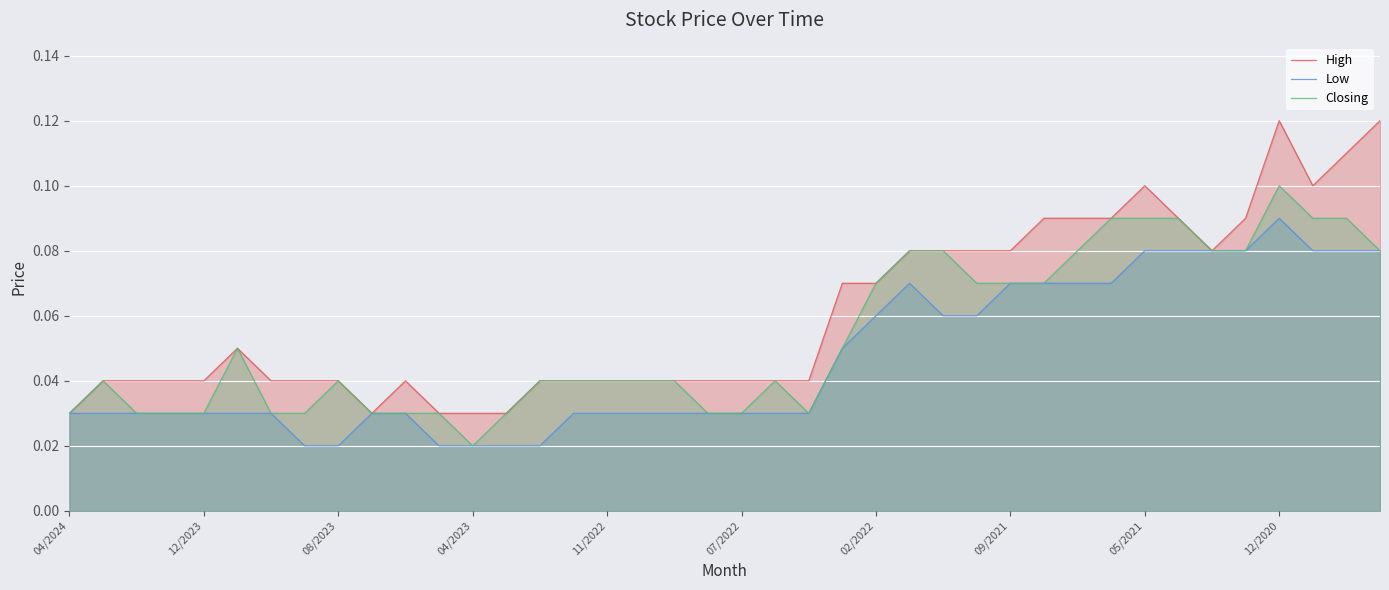

Which series has the largest total across all categories?

High